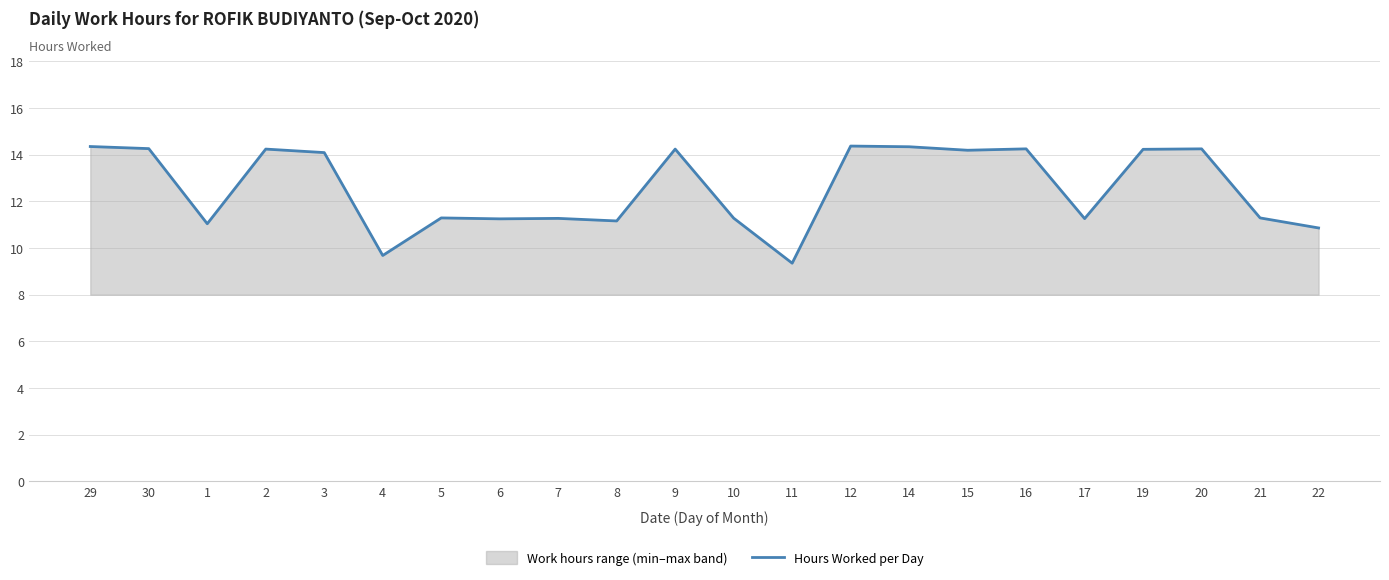

Reading left to right, what are all the values shown in this chart?

29=14.3	30=14.3	1=11.0	2=14.2	3=14.1	4=9.7	5=11.3	6=11.2	7=11.3	8=11.2	9=14.2	10=11.3	11=9.3	12=14.4	14=14.3	15=14.2	16=14.2	17=11.3	19=14.2	20=14.2	21=11.3	22=10.9